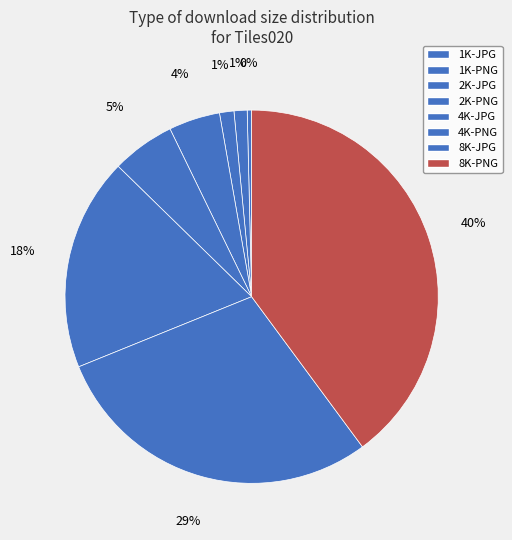

Is the sum of 8K-JPG and 4K-PNG greater than half?

No